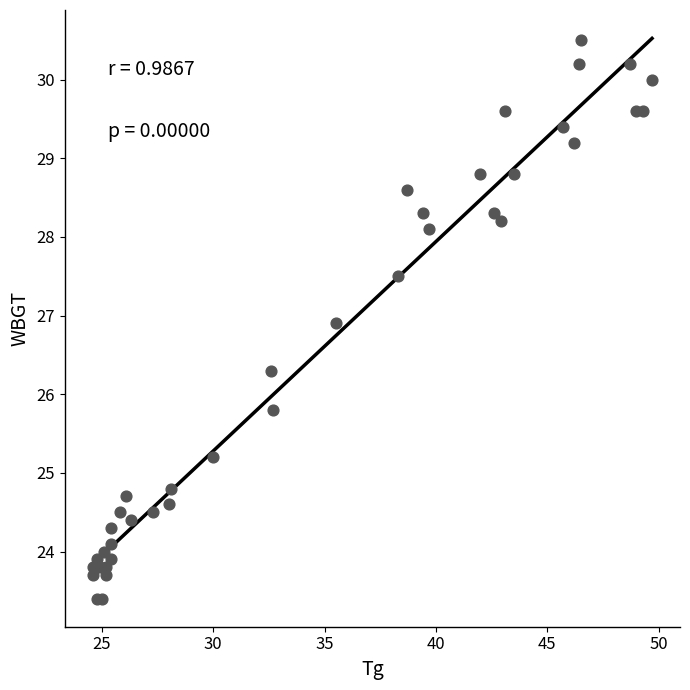

What Y value in the scatter plot is closest to 26?

25.8